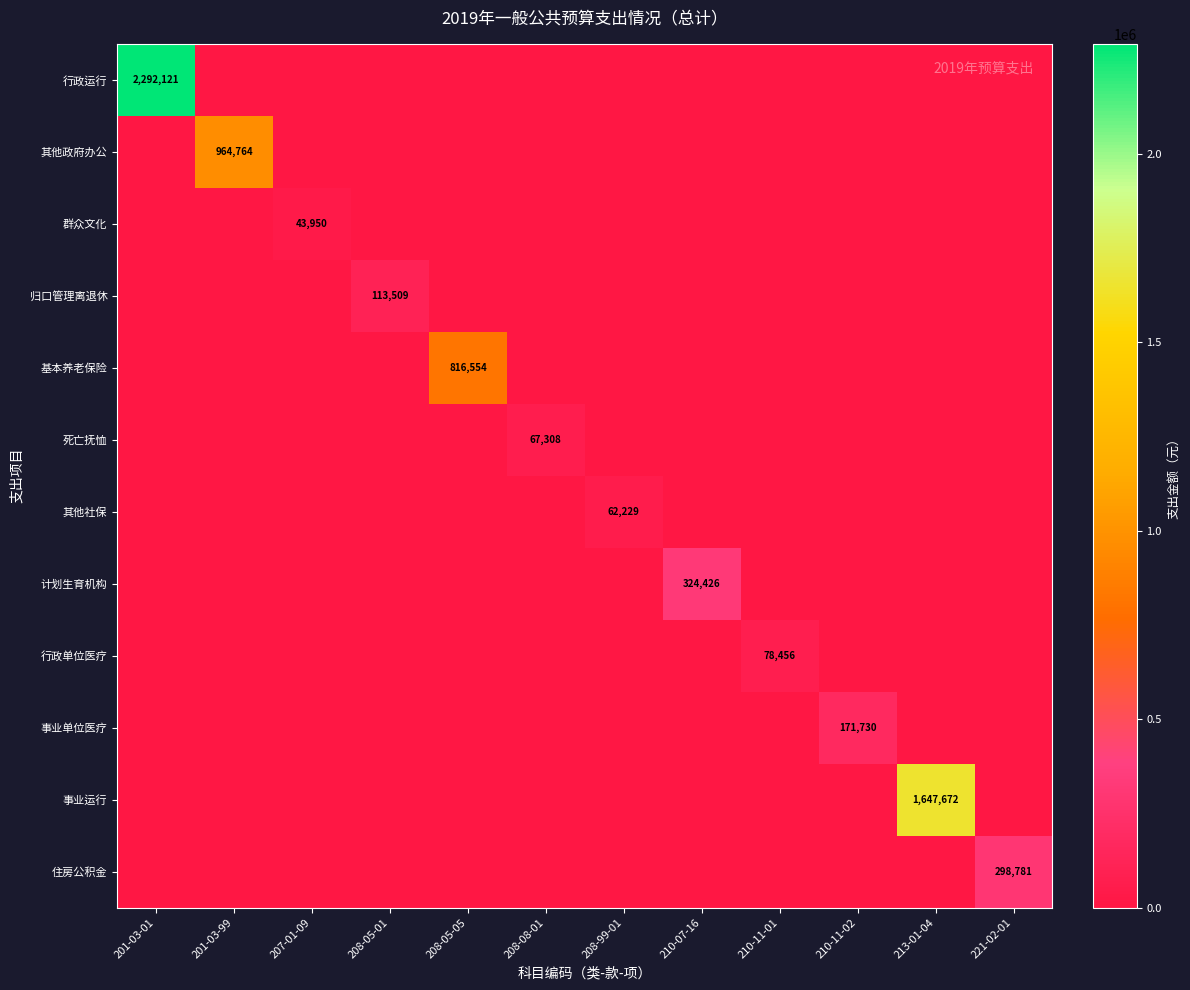

True or false: 归口管理离退休 has a value of 113509 at 208-05-01.

True